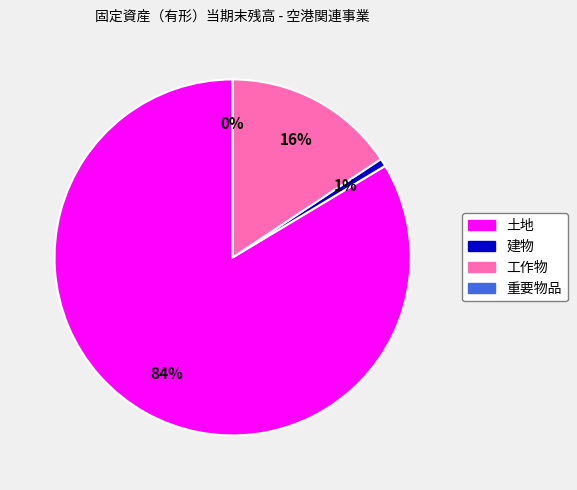

The 建物 slice represents 11% of the pie. True or false?

False